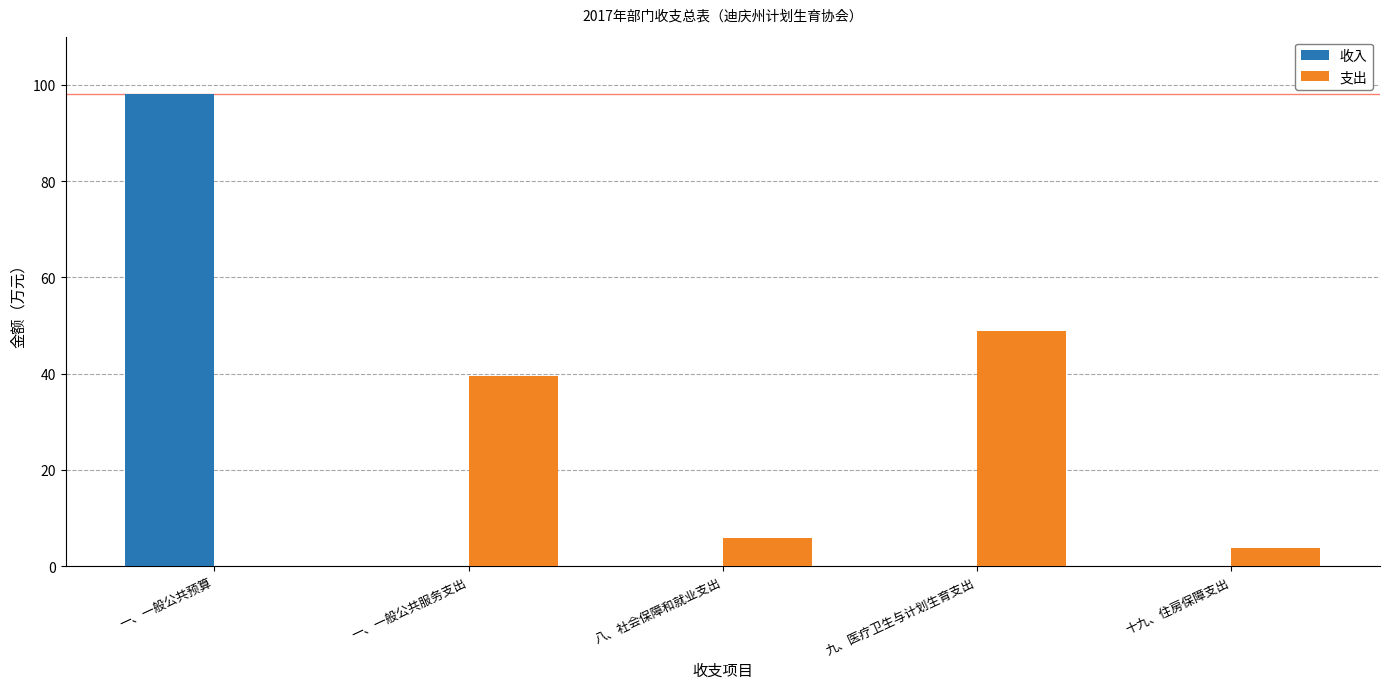

How many data points in 支出 are above 5?

3